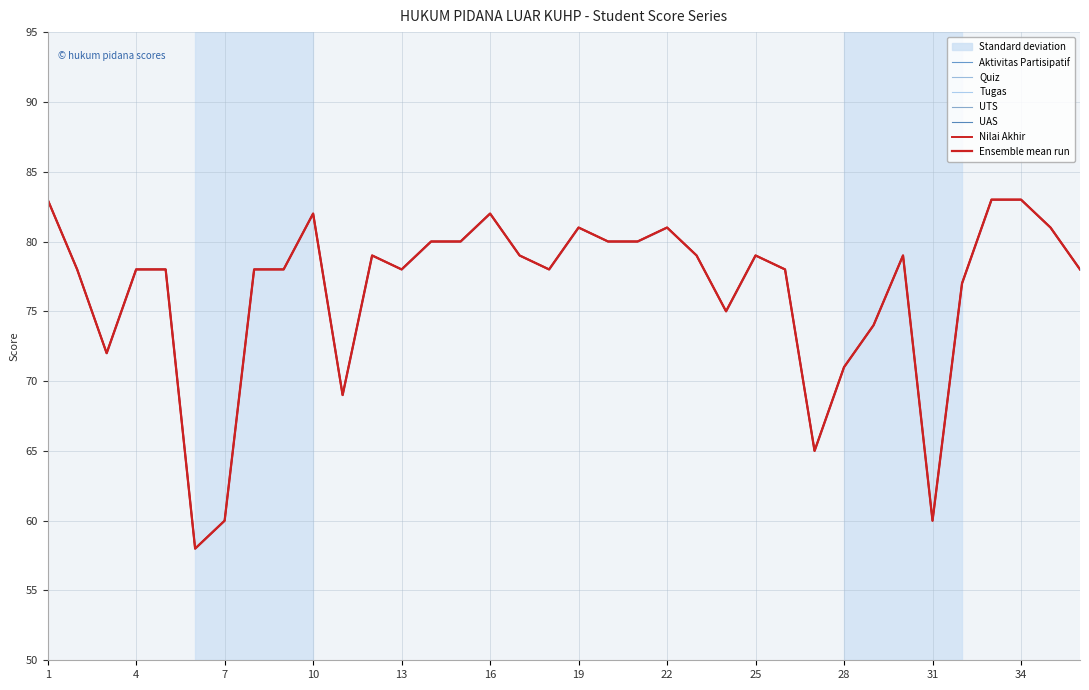

How many distinct data groups are displayed?

6